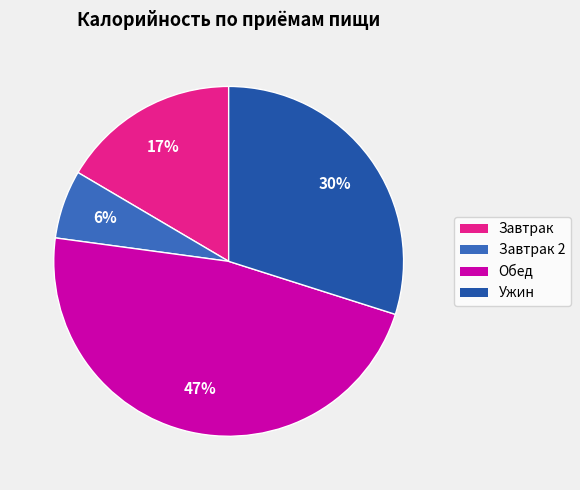

Count the number of slices in the pie.

4